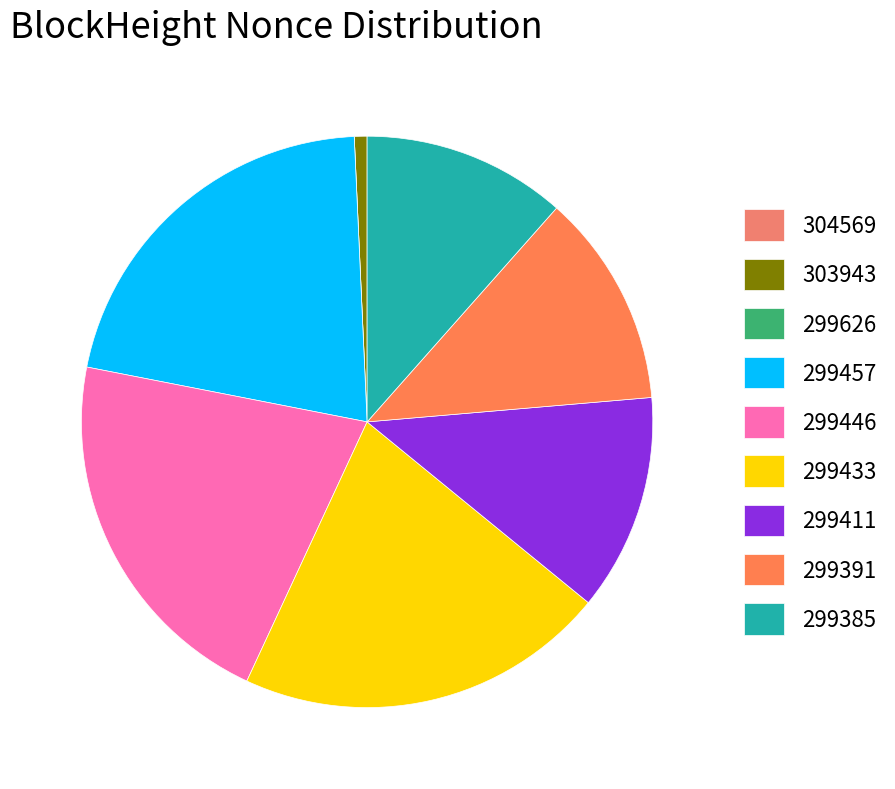

Does any single category account for the majority?

No